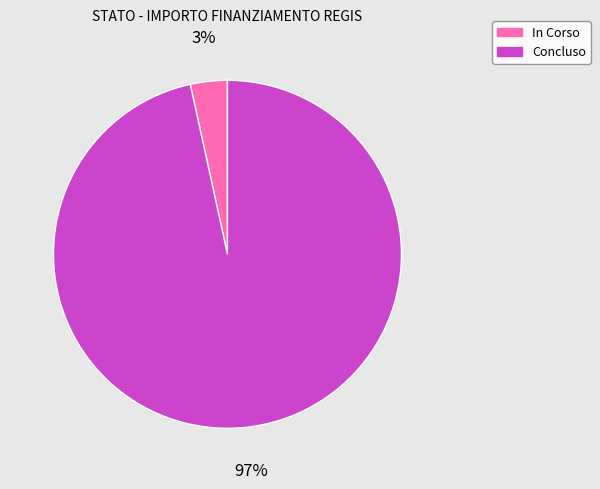

Count the number of slices in the pie.

2